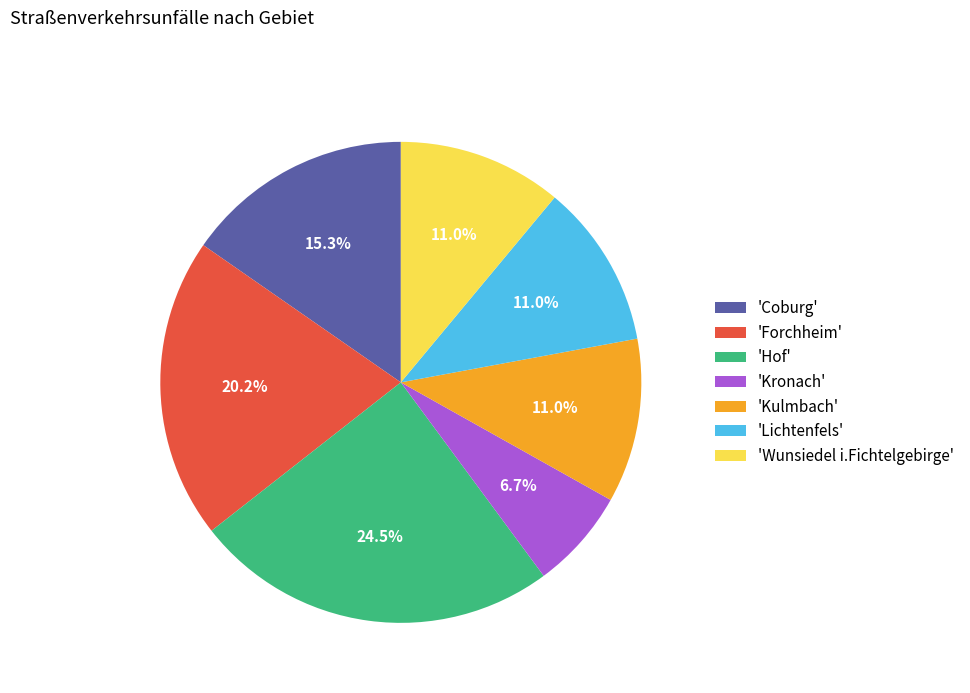

How many slices are in this pie chart?

7